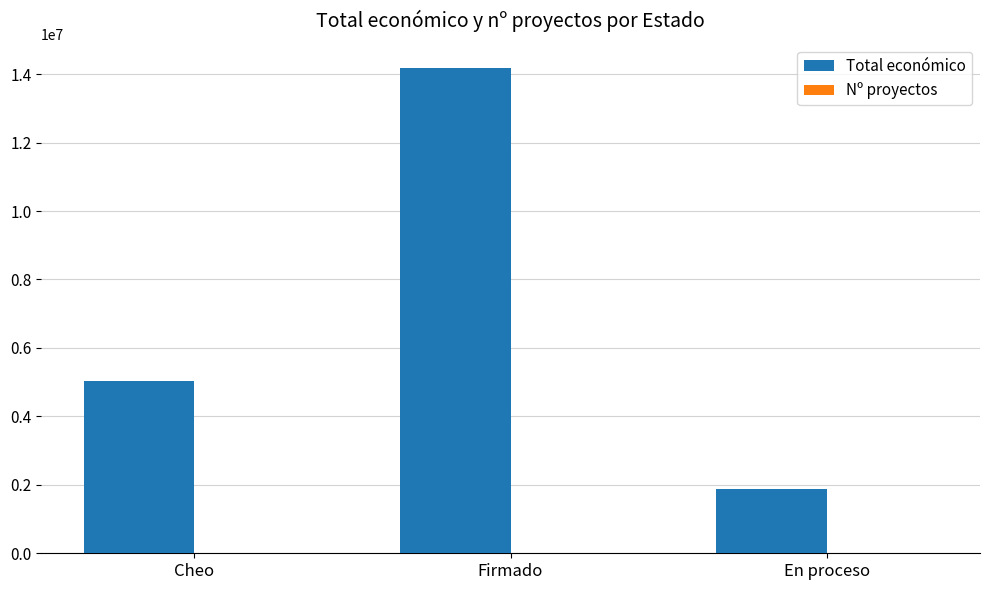

What is the average value of the Total económico series?

7035421